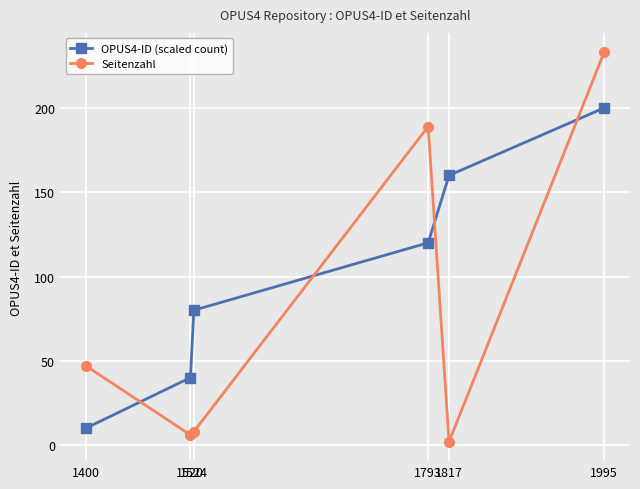

How many intersections are there between Seitenzahl and OPUS4-ID (scaled count)?

4